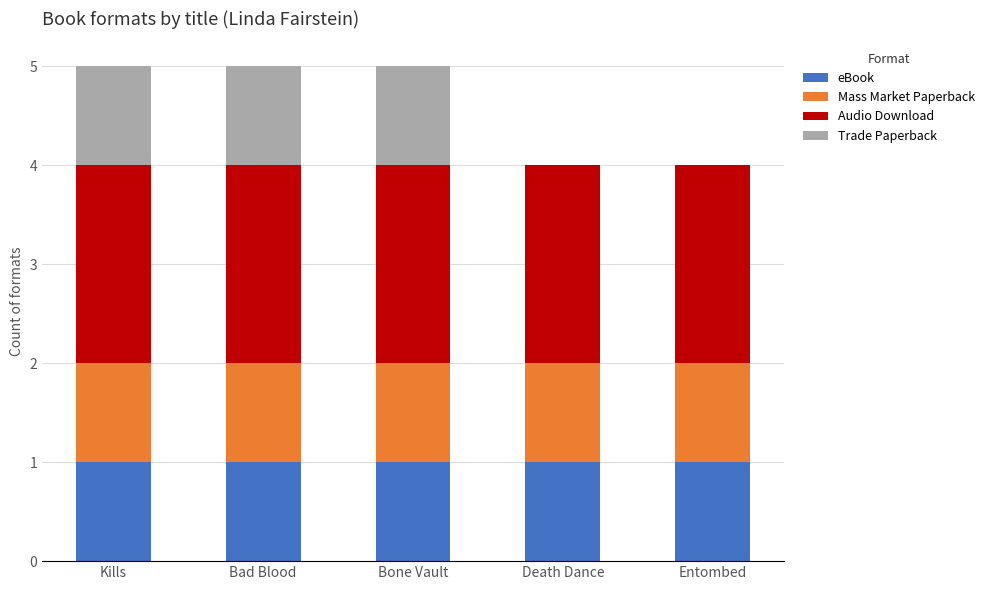

Is it true that eBook equals 1 at Bad Blood?

True